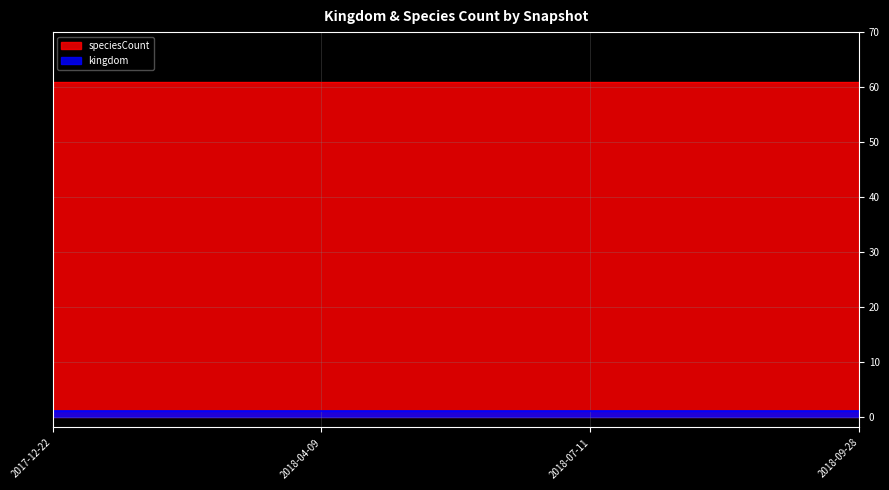

At 2018-07-11, list the series in order from largest to smallest.

speciesCount, kingdom